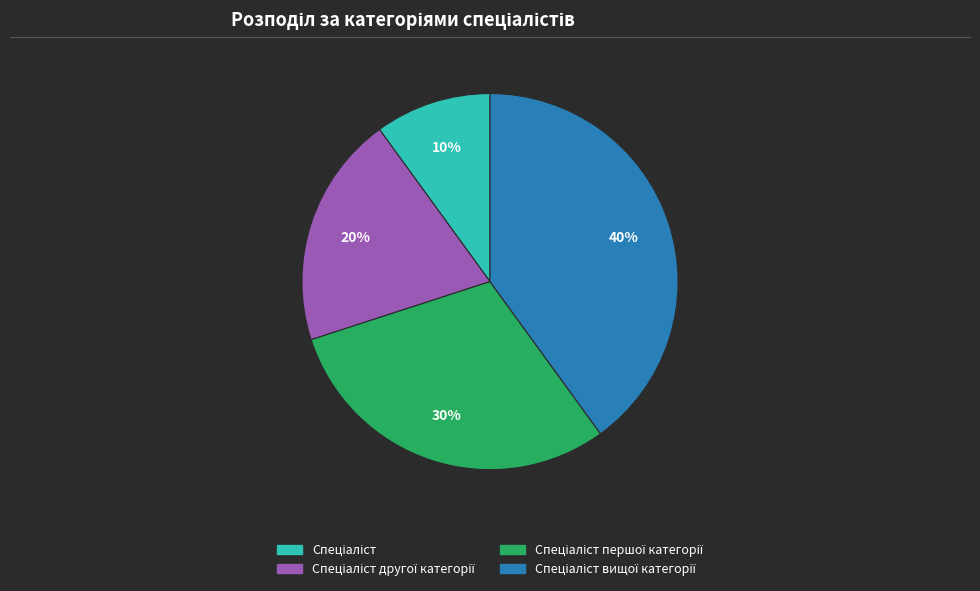

To the nearest percent, what is the average slice percentage?

25%